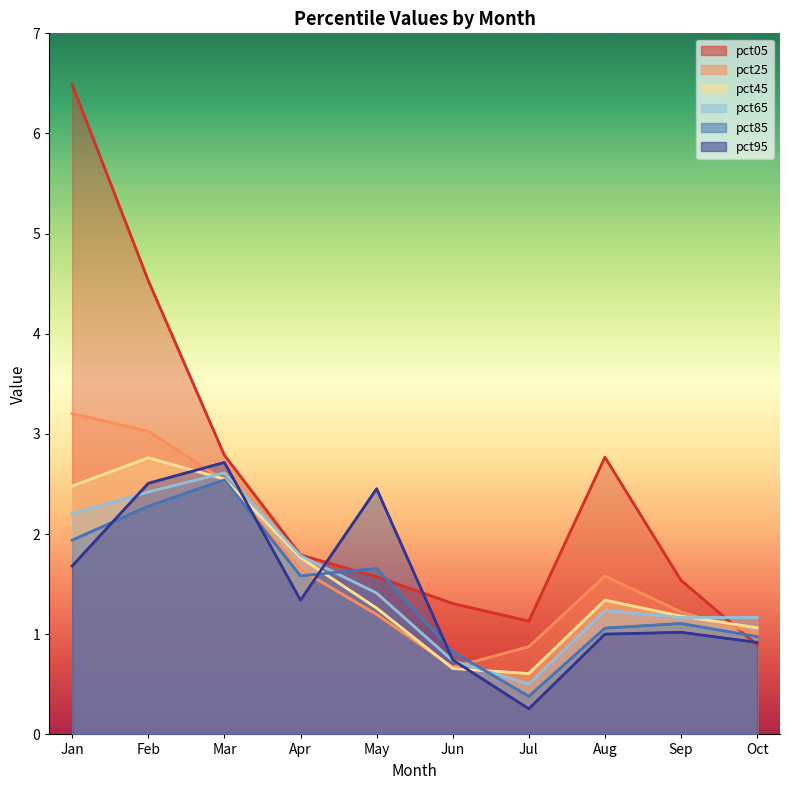

The value of pct95 at May is 1.1. True or false?

False